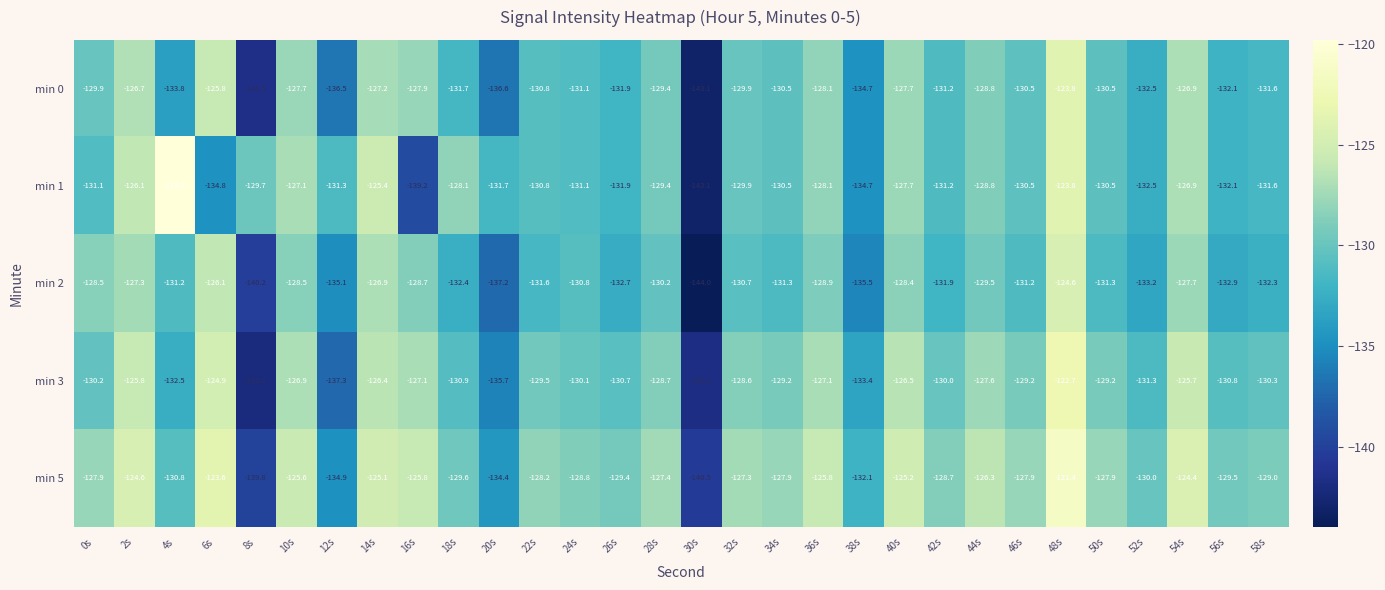

Which series has the widest spread of values?

min 1